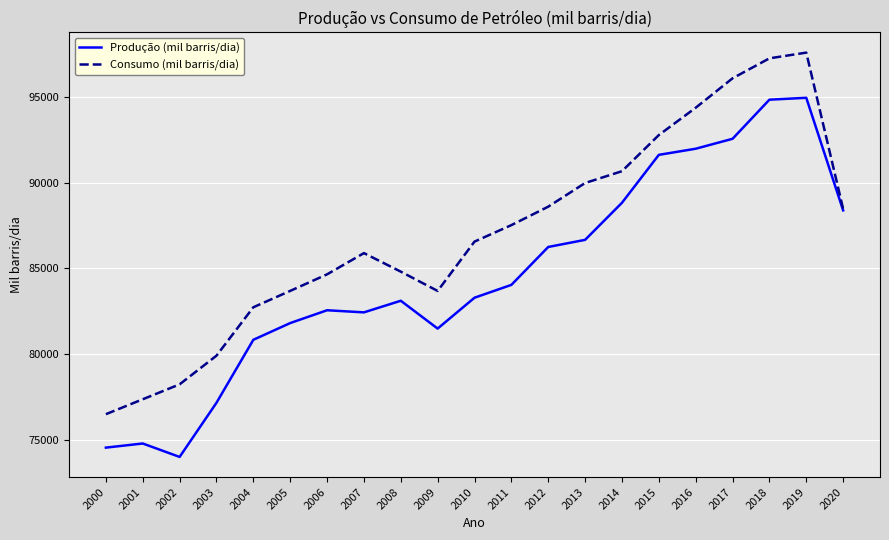

Read the Consumo (mil barris/dia) value at 2008.

84814.5